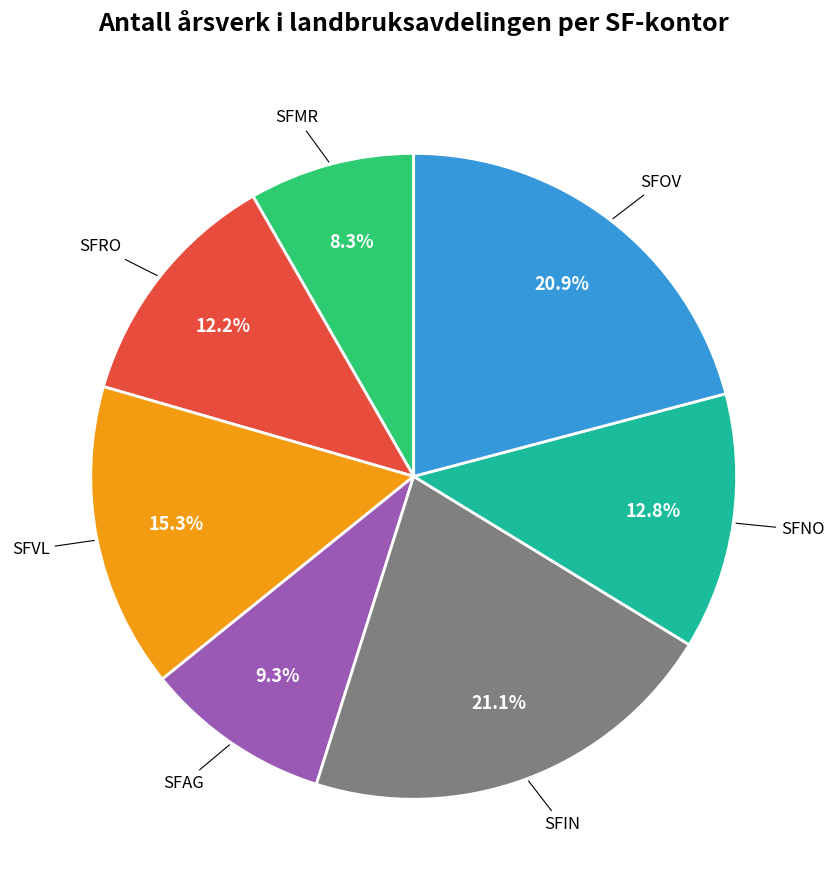

Is there any slice that represents more than half of the pie?

No